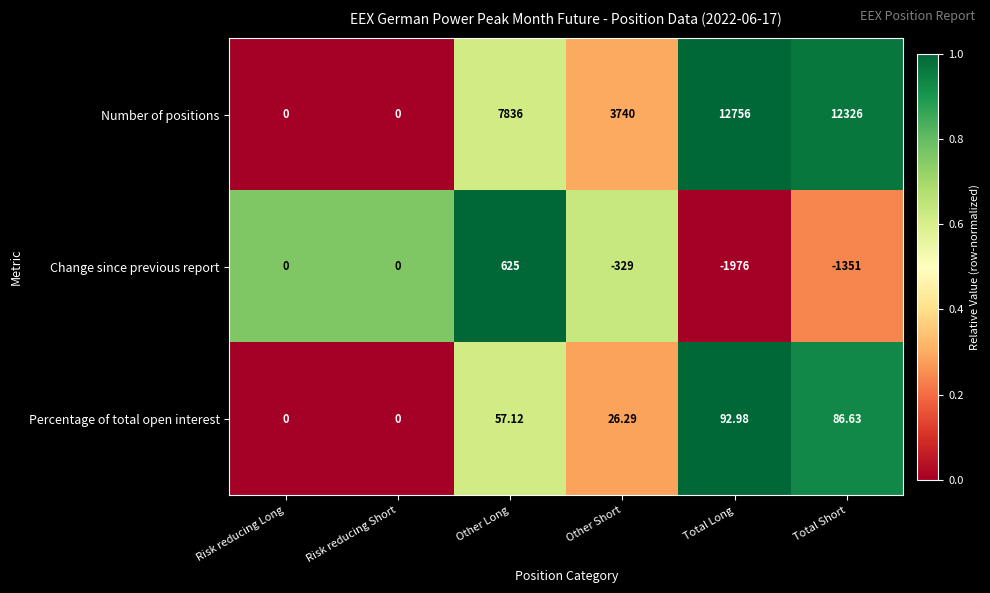

Count the number of data series in this chart.

3